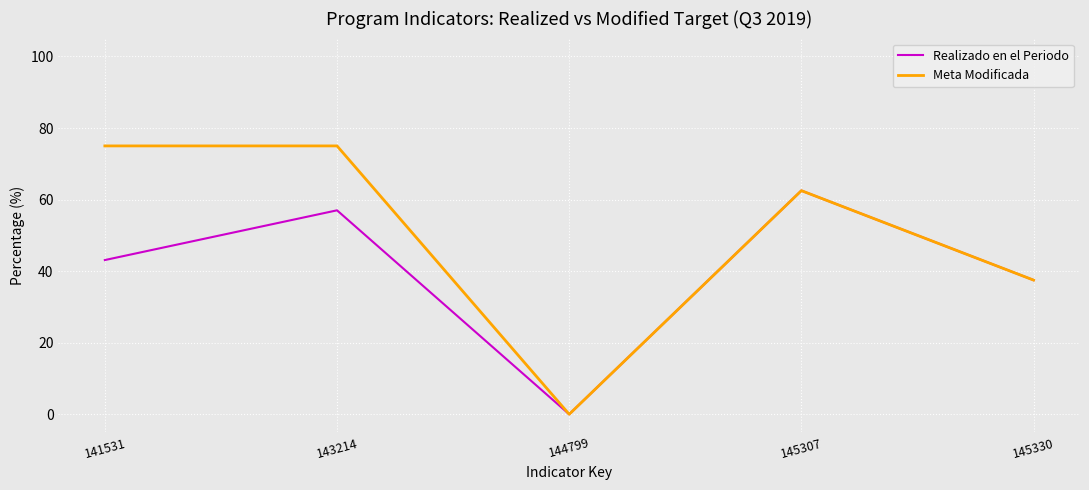

The value of Meta Modificada at 145330 is 37.5. True or false?

True